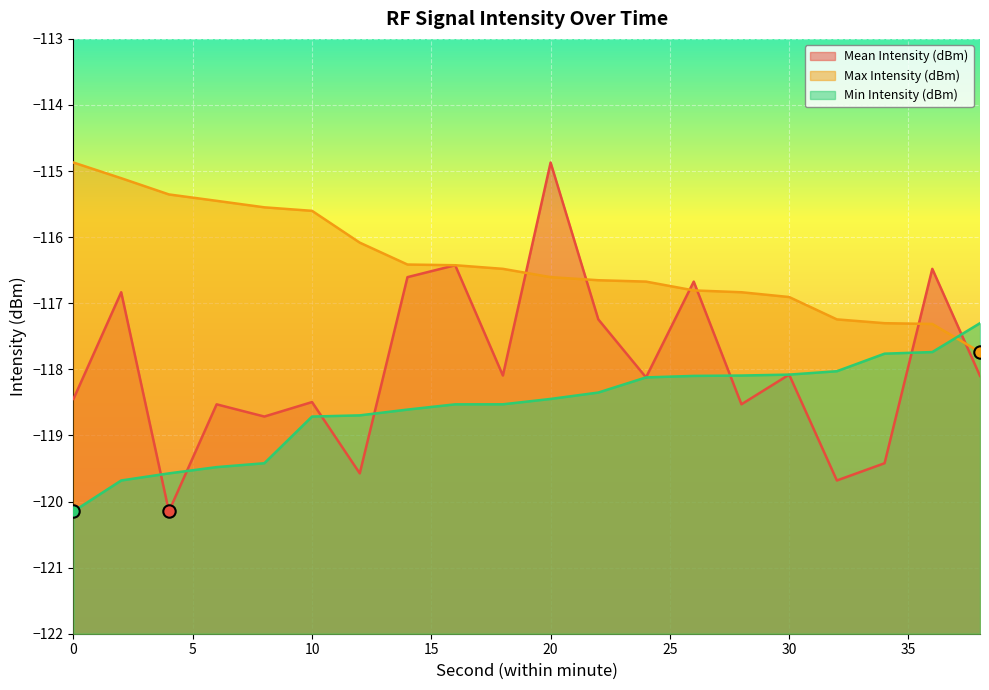

Which series has the largest total across all categories?

Max Intensity (dBm)